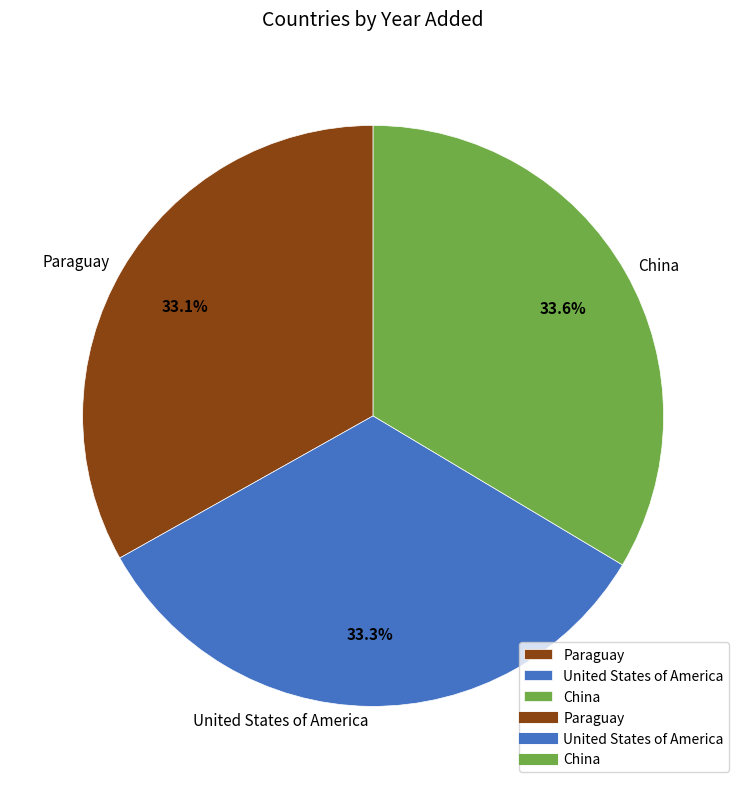

Is there any slice that represents more than half of the pie?

No